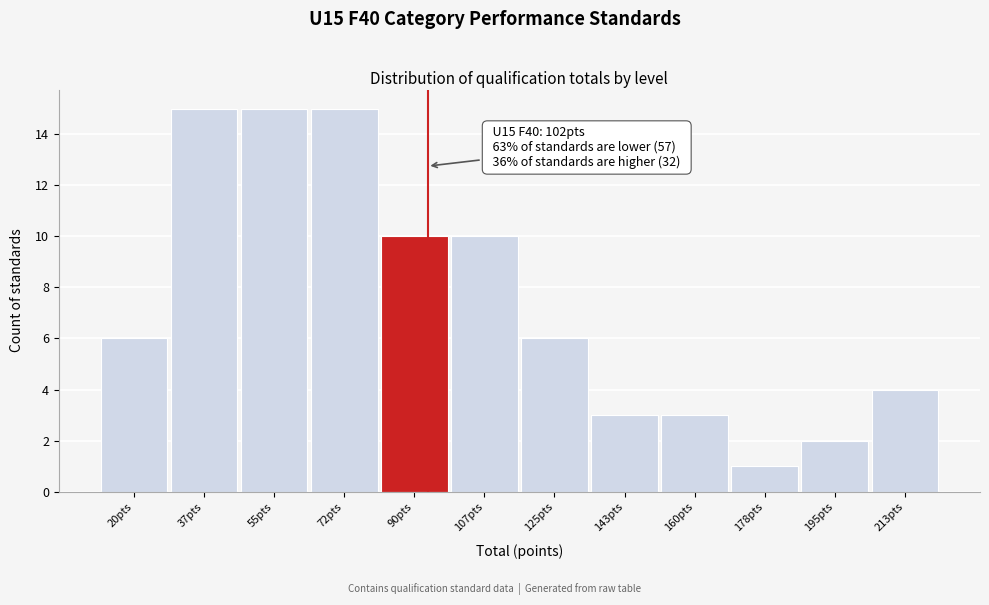

Reading left to right, transcribe all the data shown in this chart.

20pts=6	37pts=15	55pts=15	72pts=15	90pts=10	107pts=10	125pts=6	143pts=3	160pts=3	178pts=1	195pts=2	213pts=4